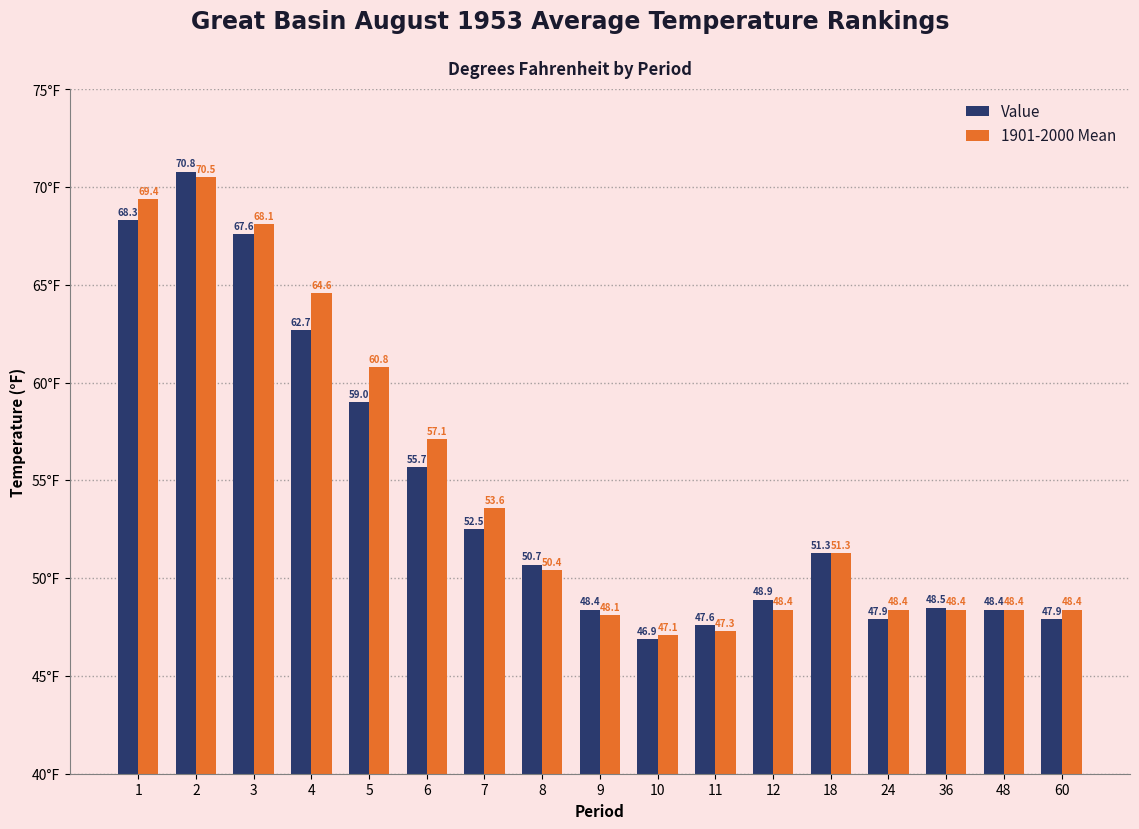

Which category has the lowest value in the Value series?

10